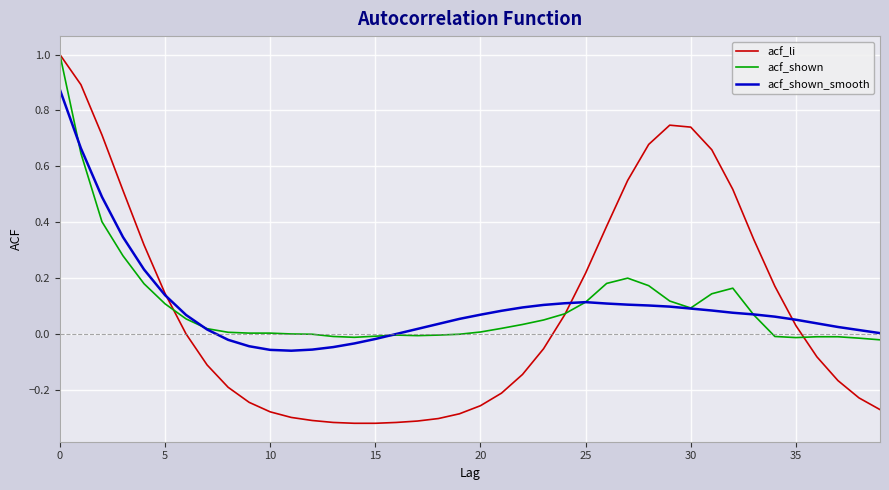

Which series has the widest spread of values?

acf_li